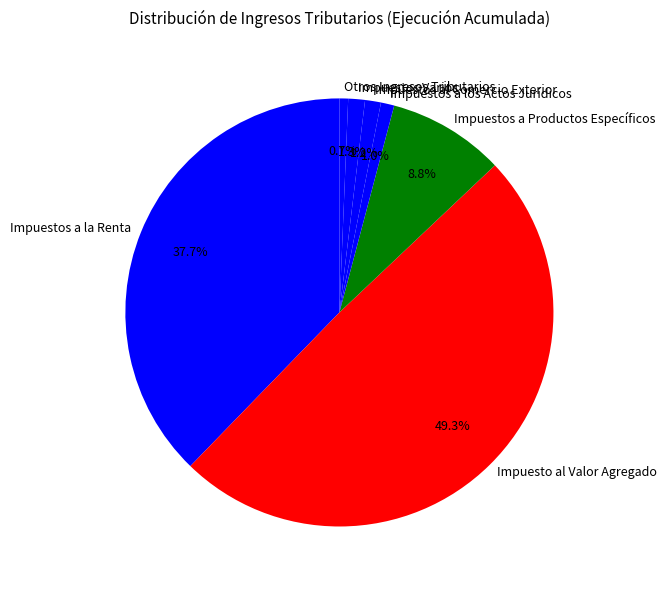

Between Impuestos a Productos Específicos and Impuestos Varios, which is larger?

Impuestos a Productos Específicos